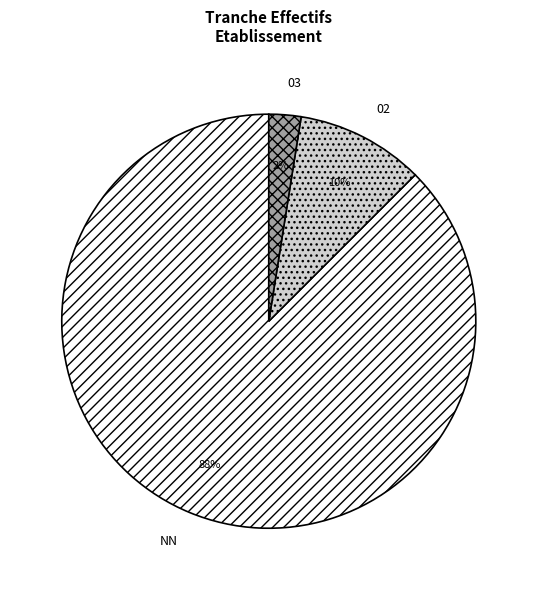

To the nearest percent, what percentage of the pie is 02?

10%